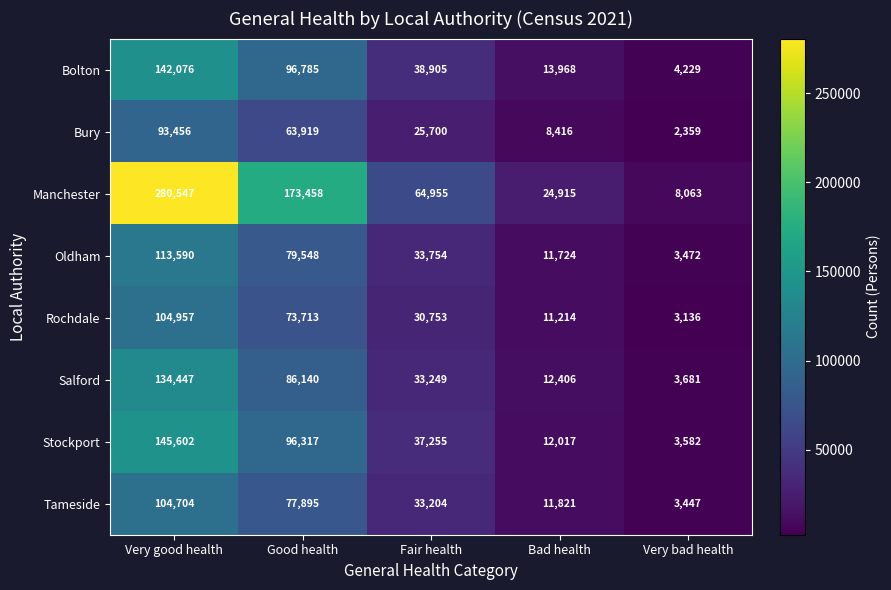

The Rochdale series shows 26314 at Very good health. True or false?

False